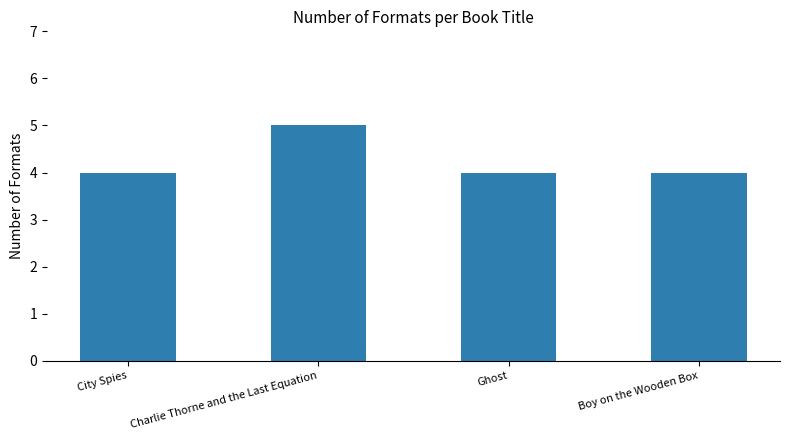

The chart shows a value of 4 at Boy on the Wooden Box. True or false?

True